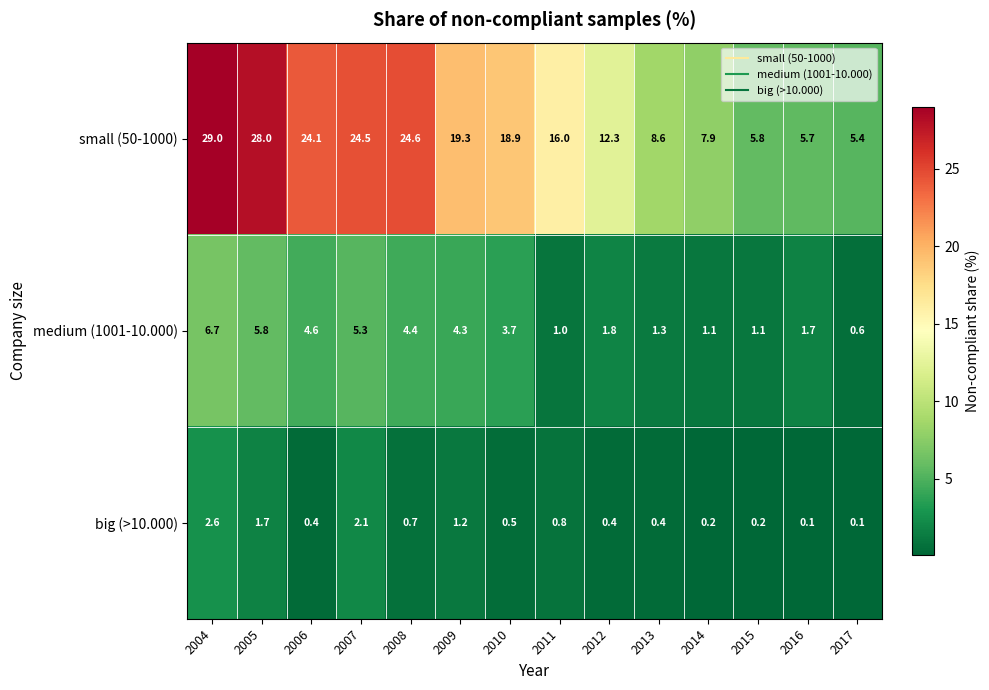

At 2016, list the series in order from largest to smallest.

small (50-1000), medium (1001-10.000), big (>10.000)